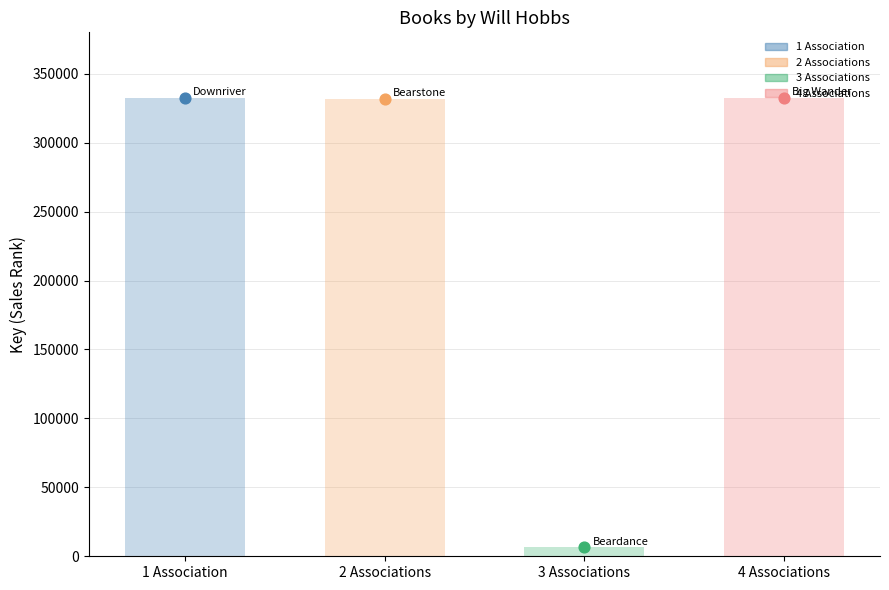

What is the change in value from 2 (Bearstone) to 3 (Beardance)?

-325511